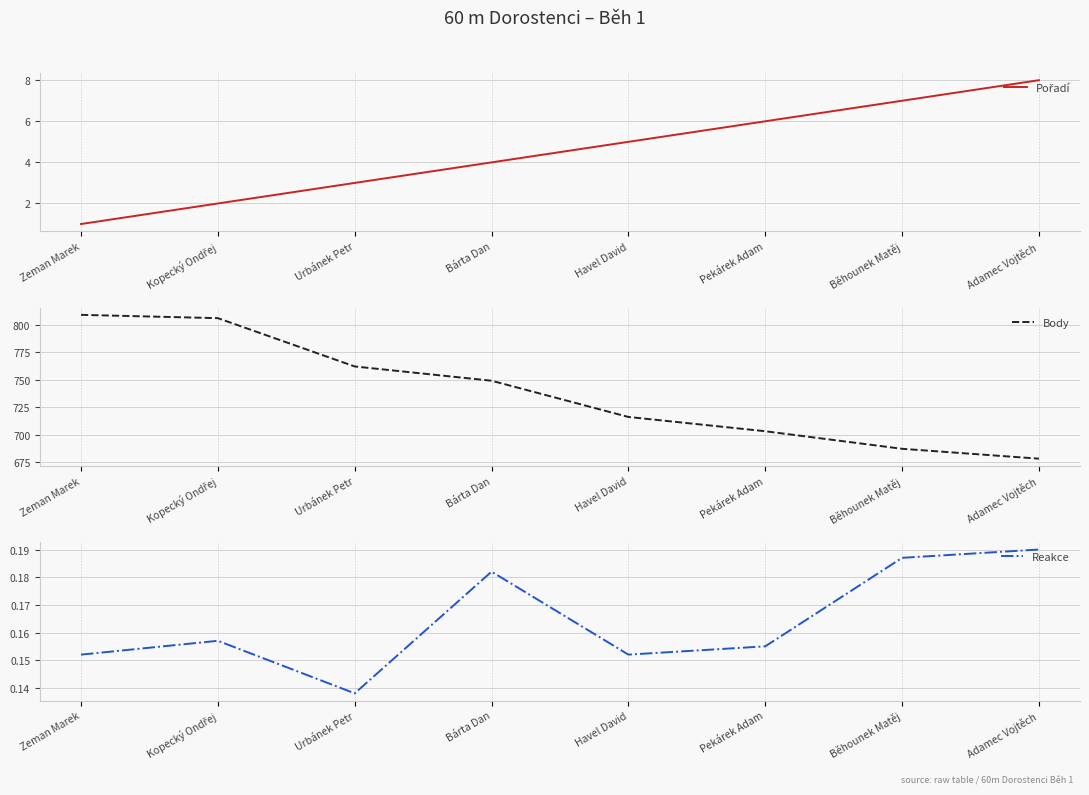

How many Reakce values are between 0 and 1?

8